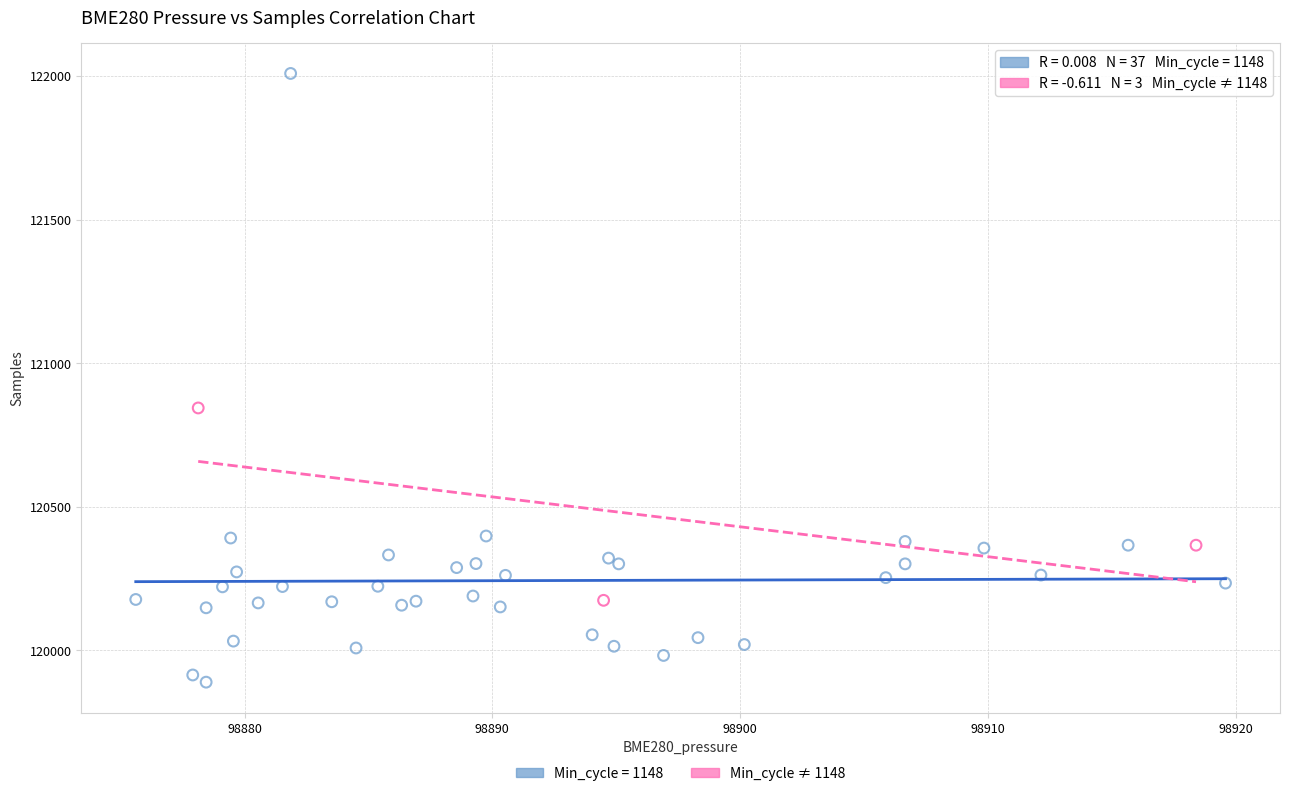

Which series has the largest Y range (max minus min)?

Min_cycle = 1148